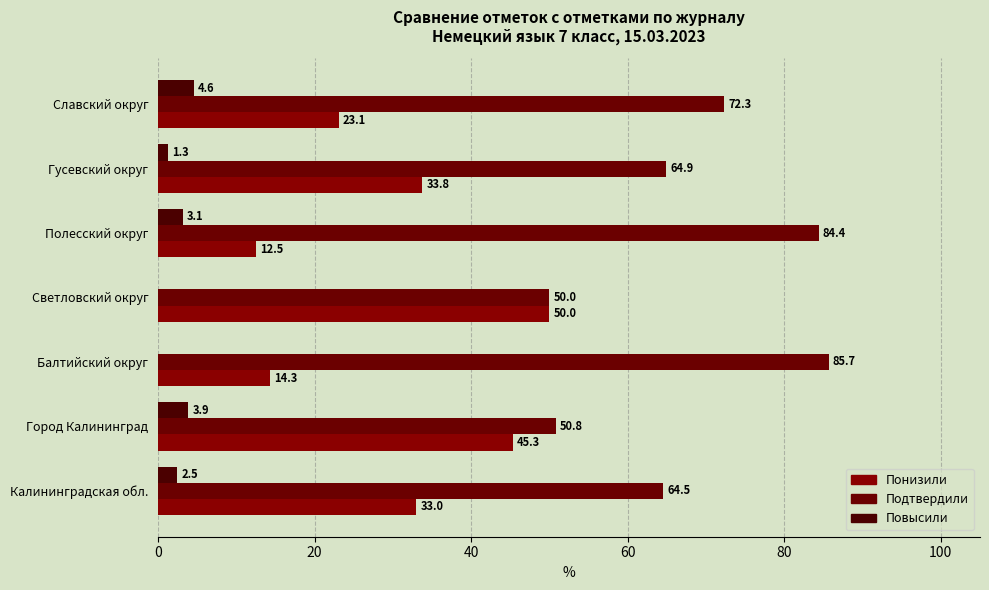

How many data points in Повысили are above 2?

4